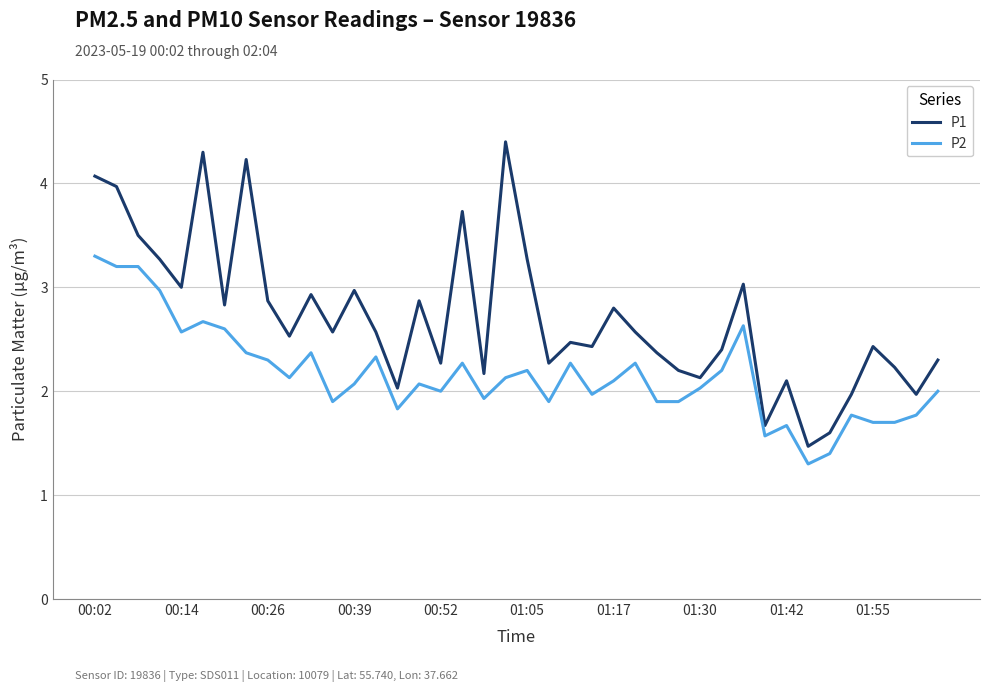

What is the difference between the maximum and minimum values in the P2 series?

2.0